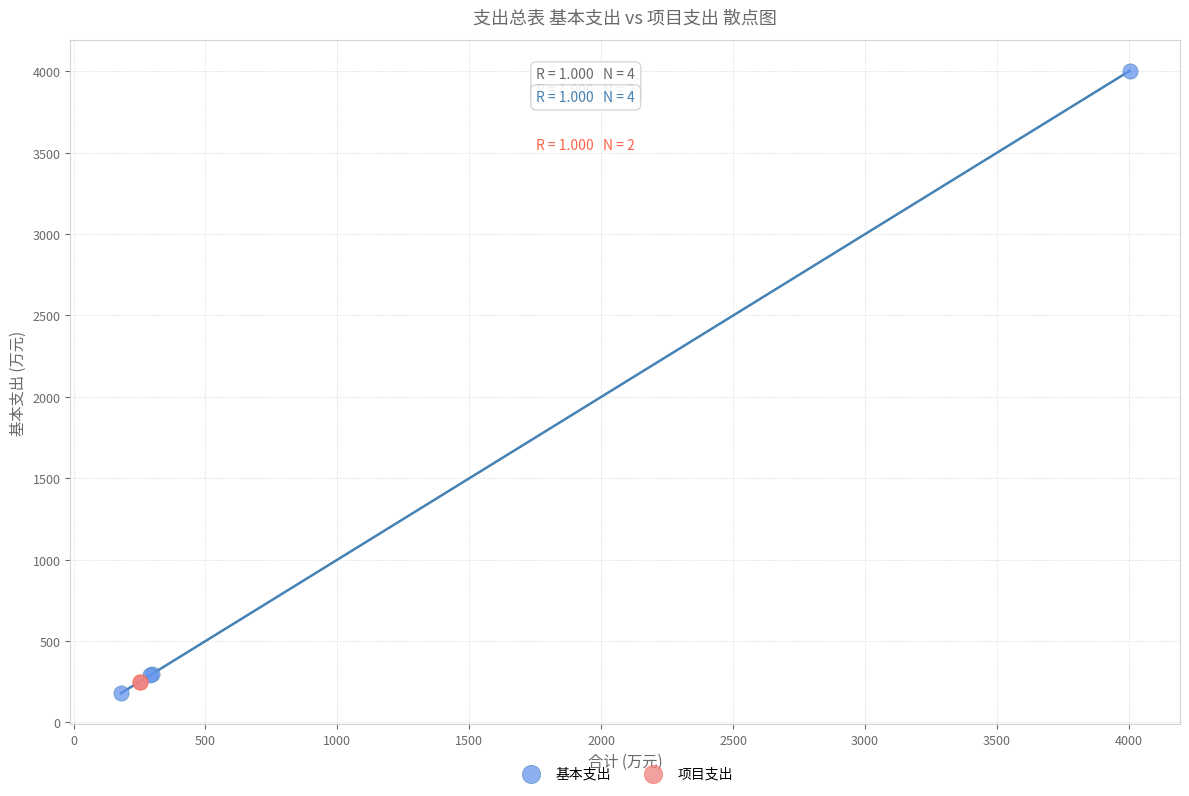

What are all the series names shown in the legend?

基本支出, 项目支出